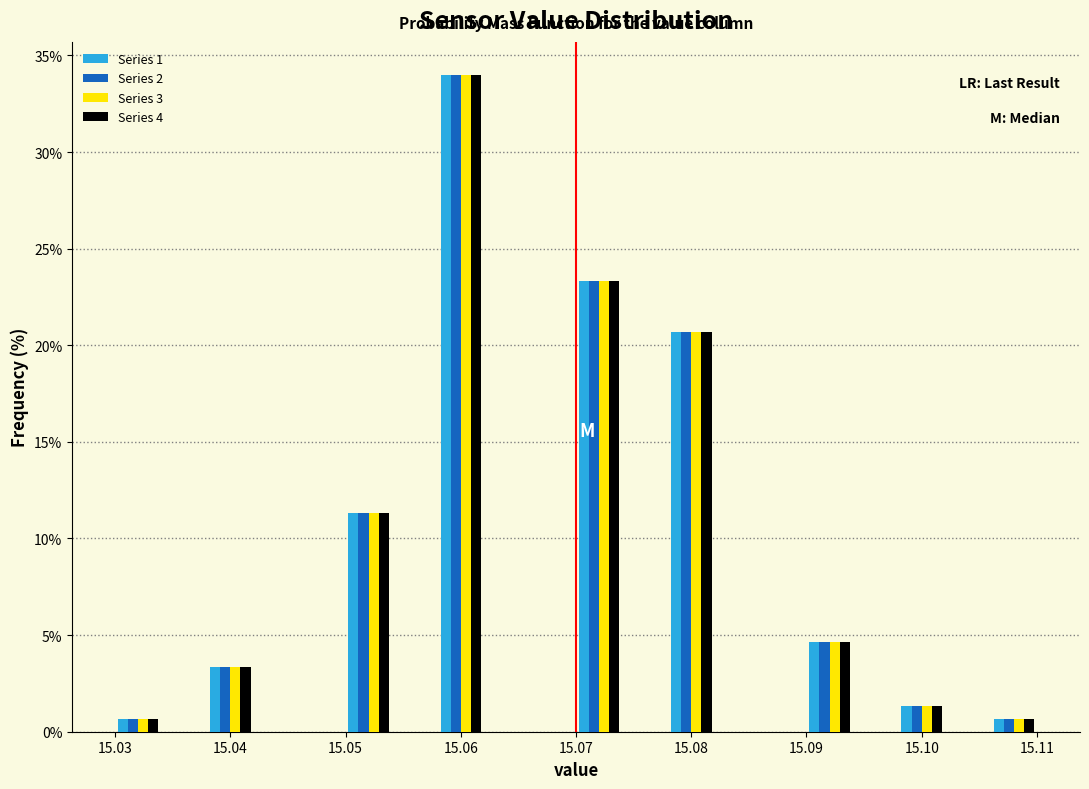

What is the height of the Series 1 bar covering 15.070 to 15.074 on the x-axis? The values are not printed on the chart, so give them approximately, as read against the axis.

23.5